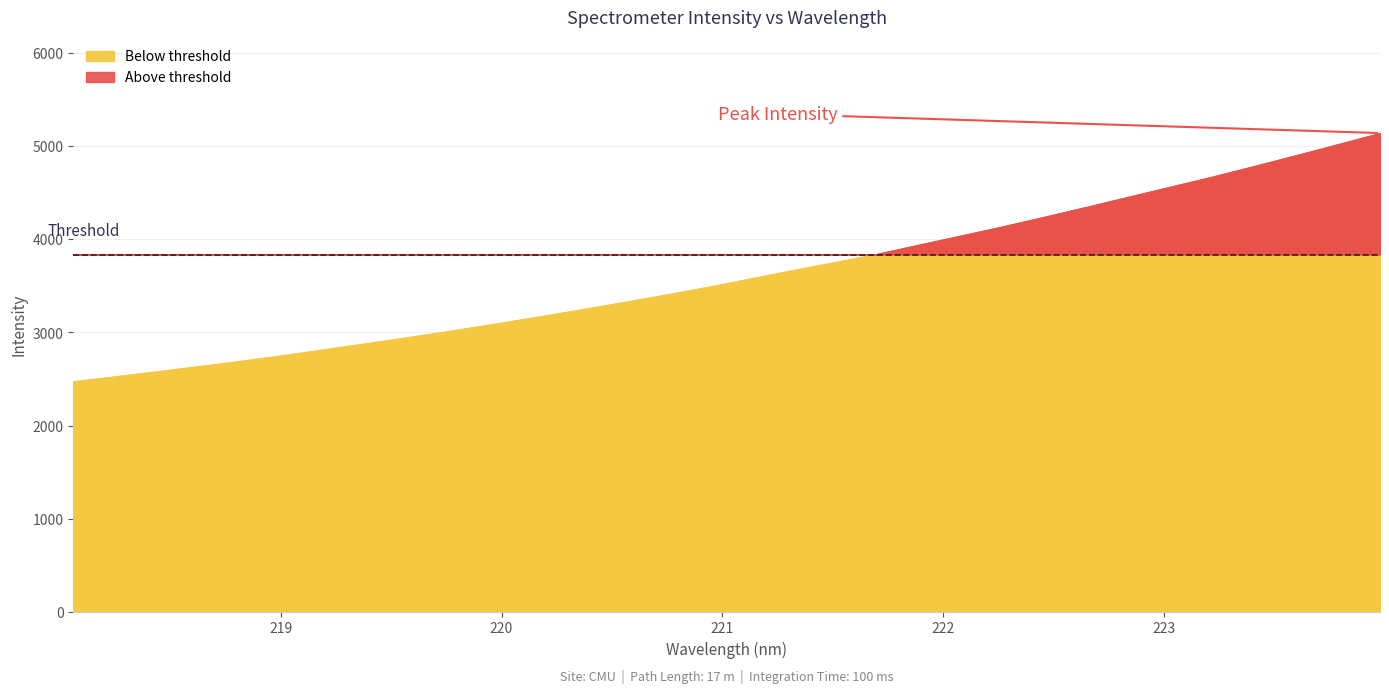

Rank the categories by value from lowest to highest.

218.0596, 218.2508, 218.442, 218.6332, 218.8244, 219.0156, 219.2067, 219.3979, 219.589, 219.7801, 219.9712, 220.1623, 220.3533, 220.5444, 220.7354, 220.9264, 221.1174, 221.3083, 221.4993, 221.6902, 221.8812, 222.0721, 222.263, 222.4538, 222.6447, 222.8355, 223.0264, 223.2172, 223.408, 223.5987, 223.7895, 223.9802